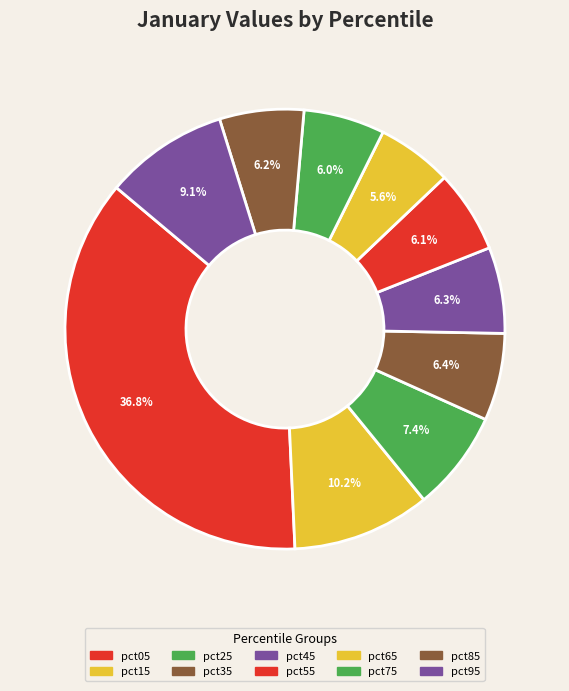

Count the number of slices in the pie.

10